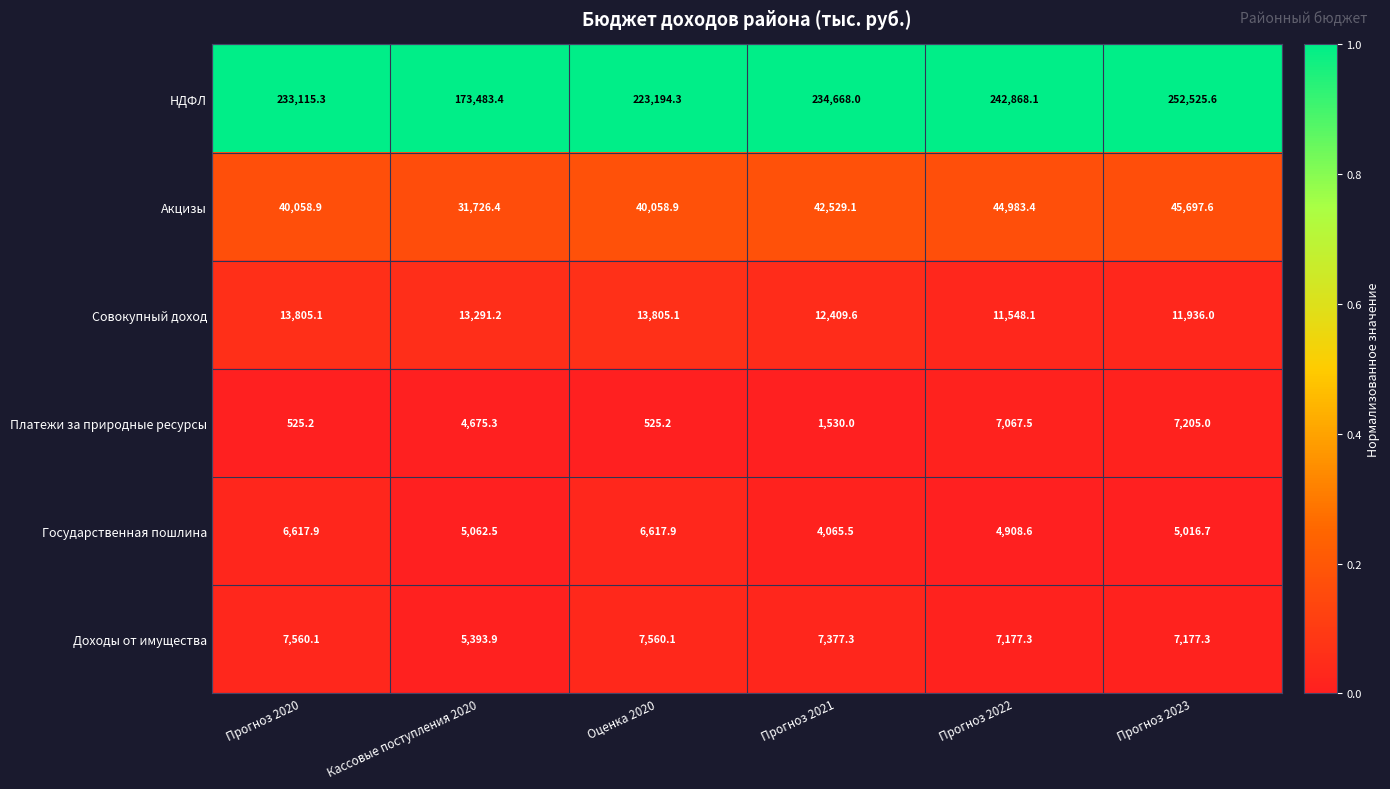

List the series in order of their peak value, lowest first.

Государственная пошлина, Платежи за природные ресурсы, Доходы от имущества, Совокупный доход, Акцизы, НДФЛ